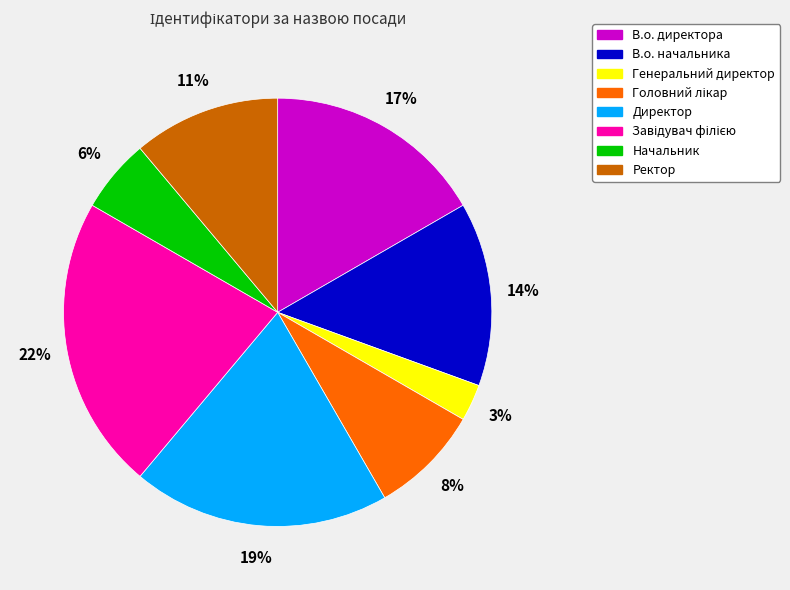

Which has a higher value, В.о. директора or Директор?

Директор